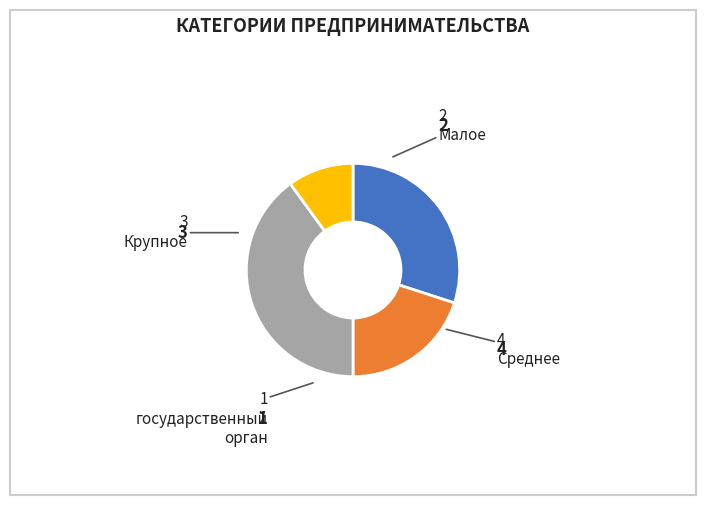

Count the number of slices in the pie.

4